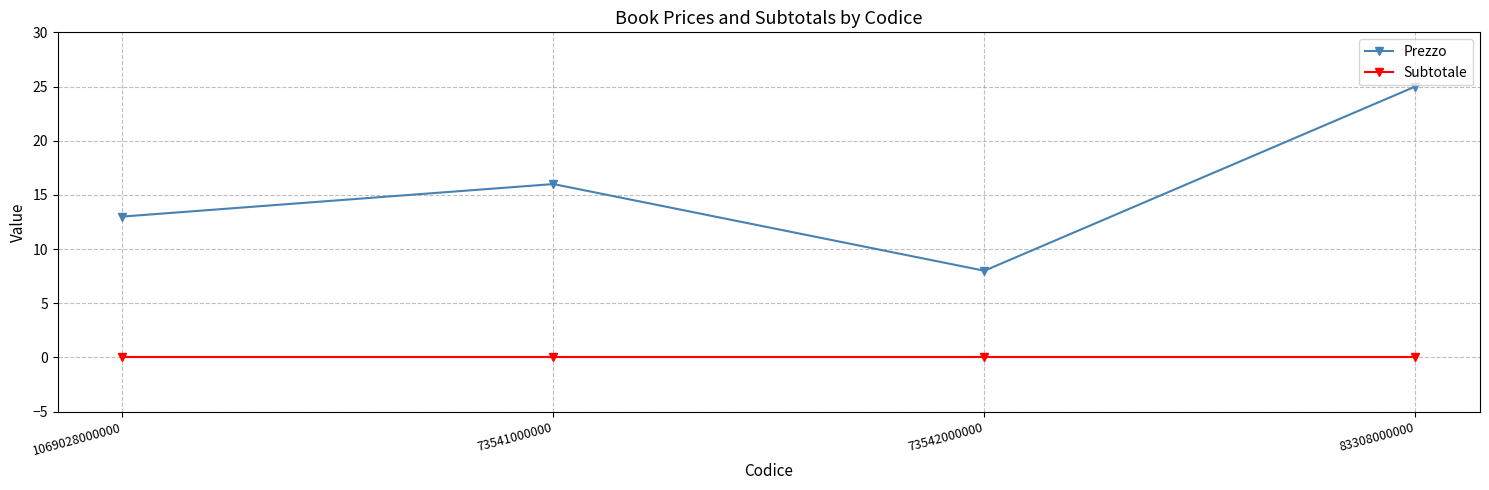

What is the approximate value of Prezzo at 1069028000000?

13